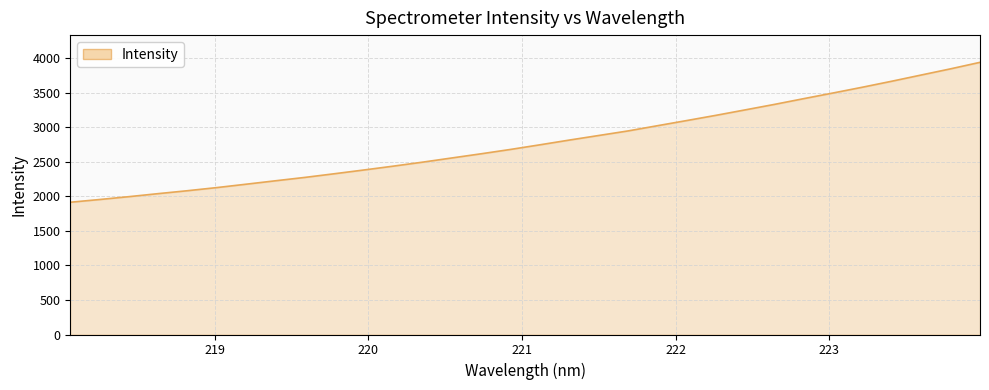

What is the smallest value displayed?

1915.0